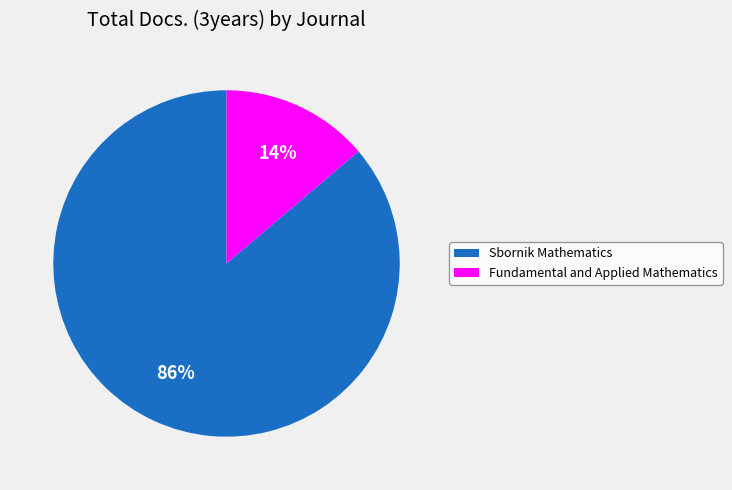

Which has a higher value, Fundamental and Applied Mathematics or Sbornik Mathematics?

Sbornik Mathematics